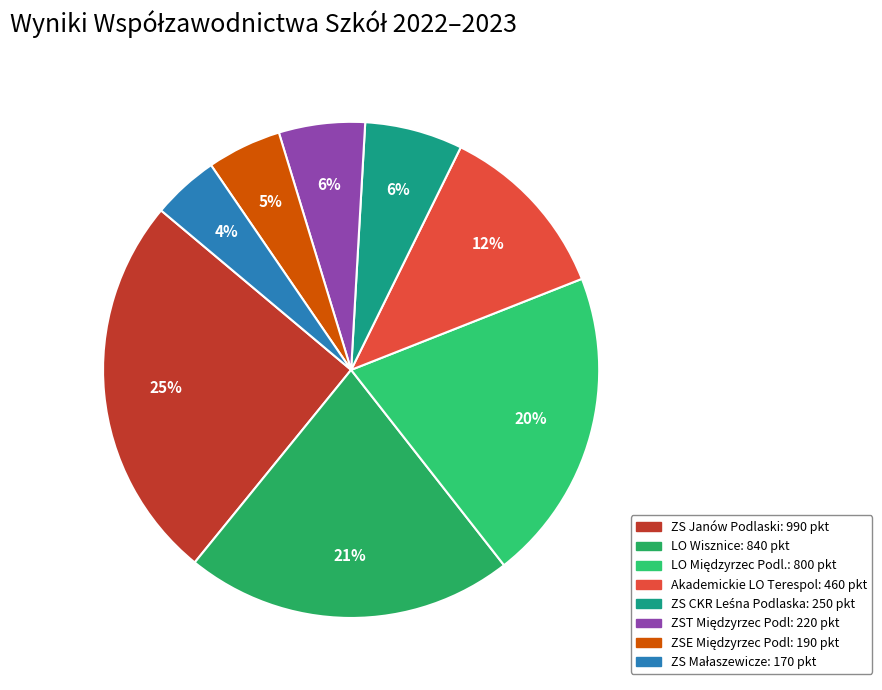

Which slice is the largest?

ZS Janów Podlaski